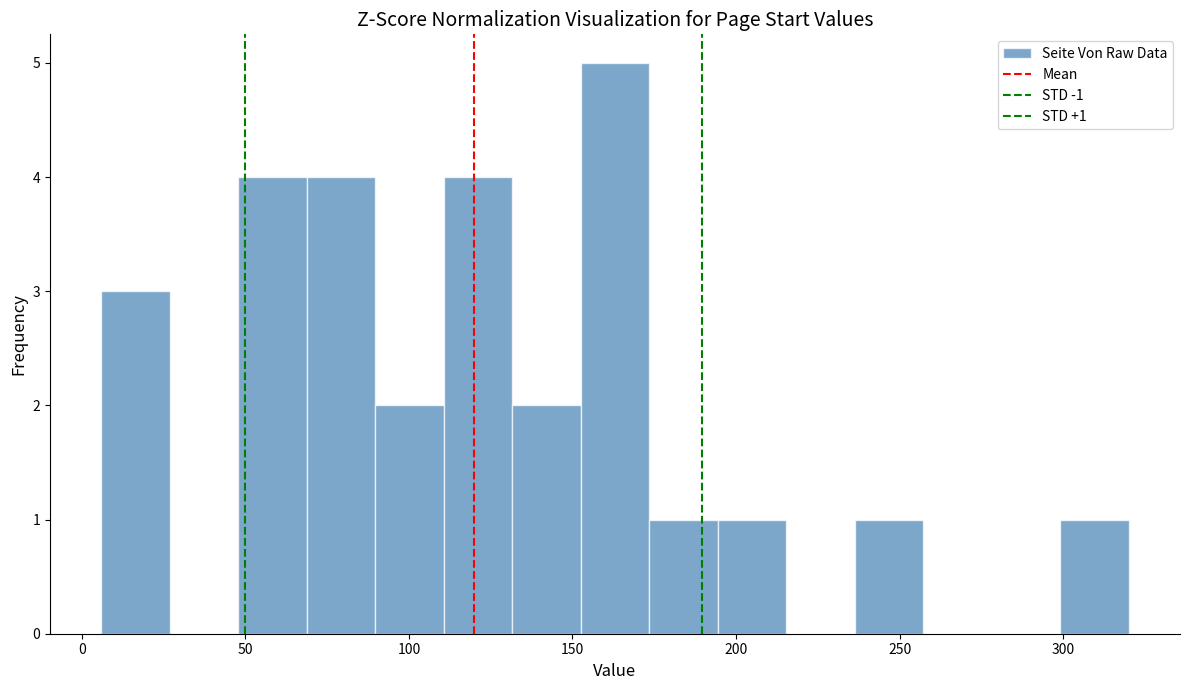

Which range on the x-axis has the tallest bar?

155 to 175